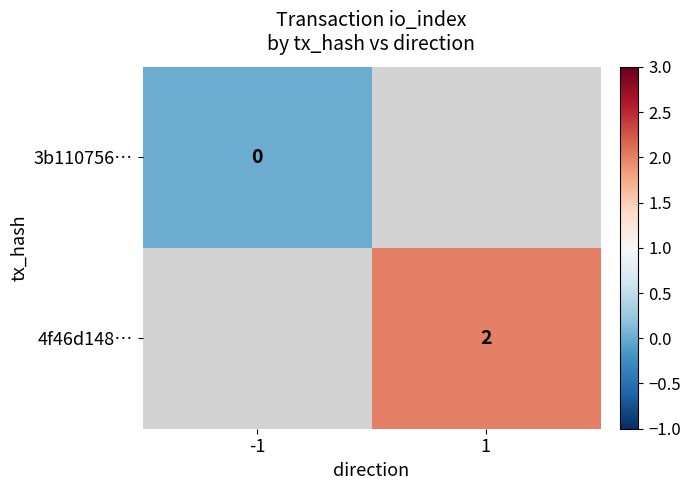

Is the value of 4f46d148… at 1 greater than the value of 3b110756… at -1?

Yes